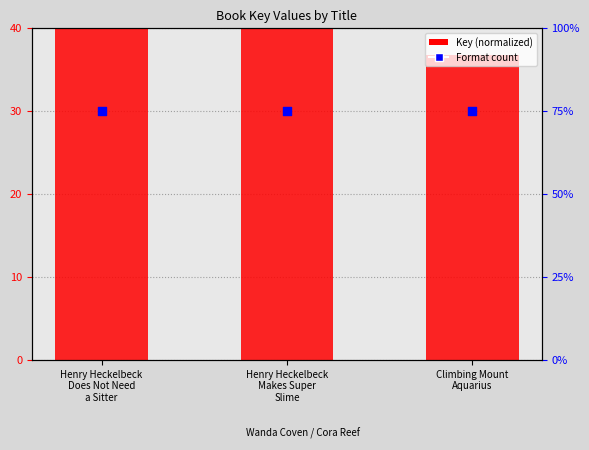

At which category is the sum across all series the highest?

Henry Heckelbeck
Does Not Need
a Sitter